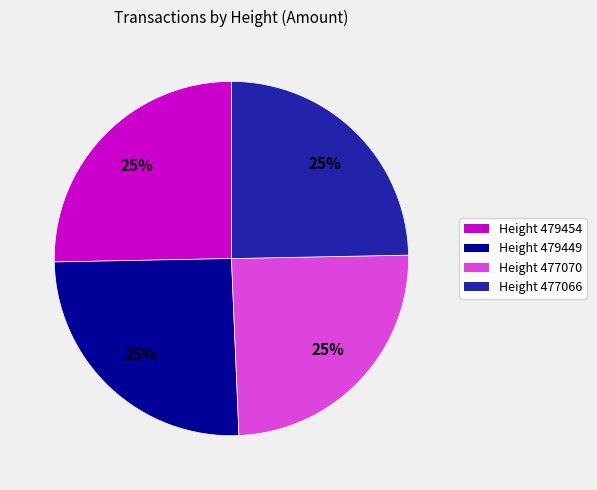

Is there any slice that represents more than half of the pie?

No